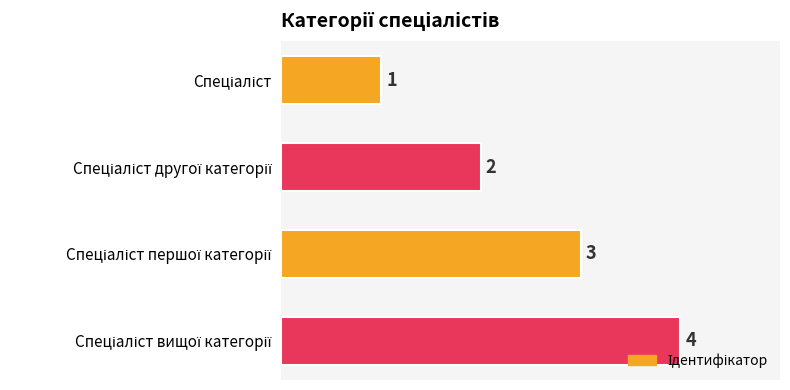

What is the value of the 2nd bar from the top?

2